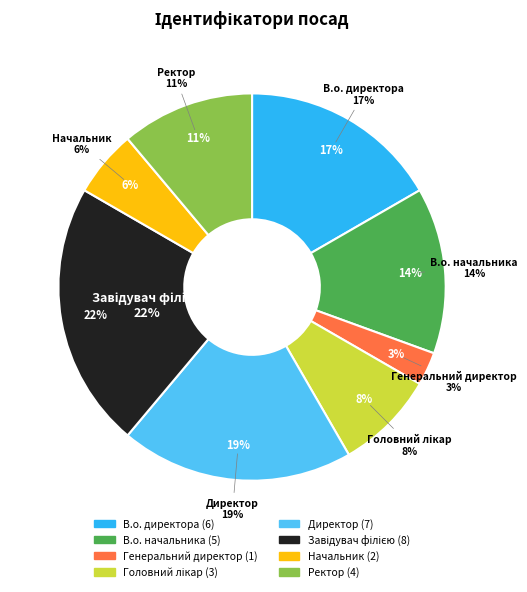

To the nearest percent, what portion does Директор represent?

19%